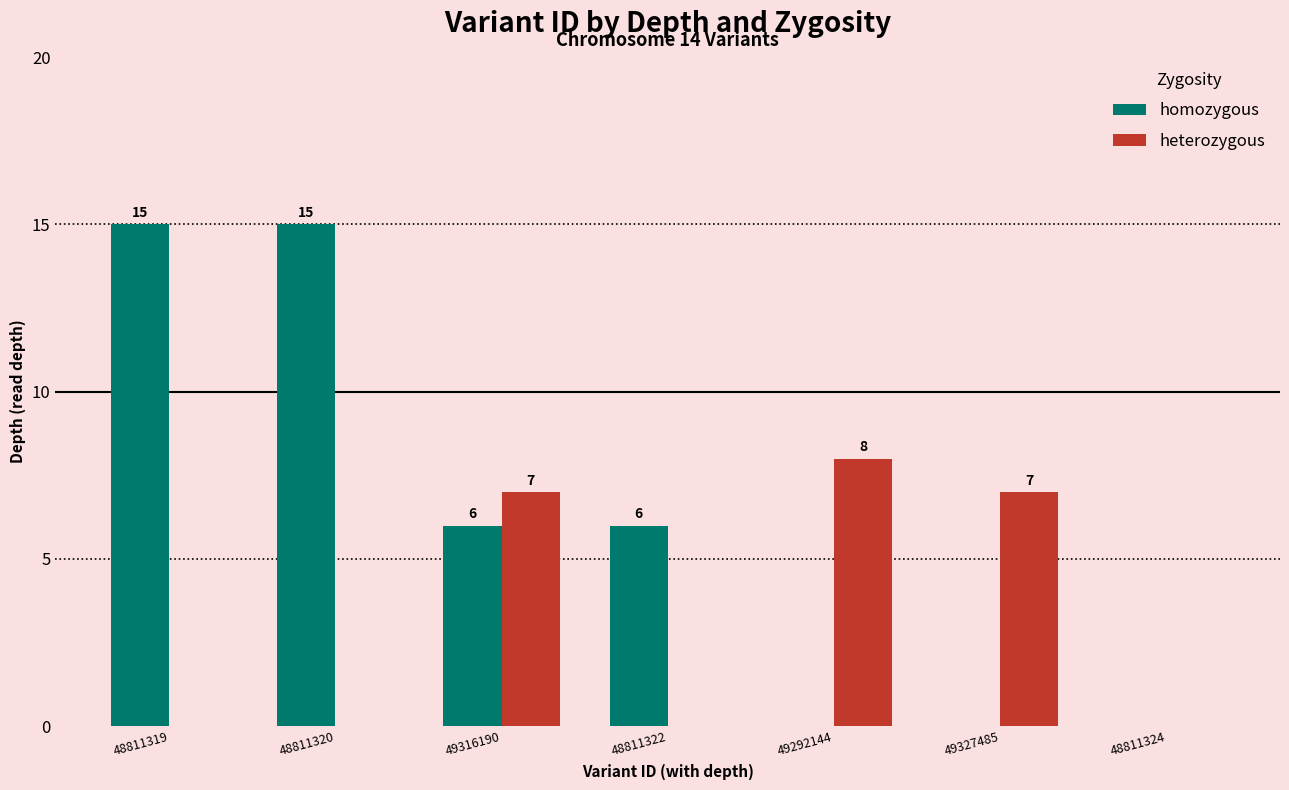

Is it true that homozygous equals 6 at 49316190?

True